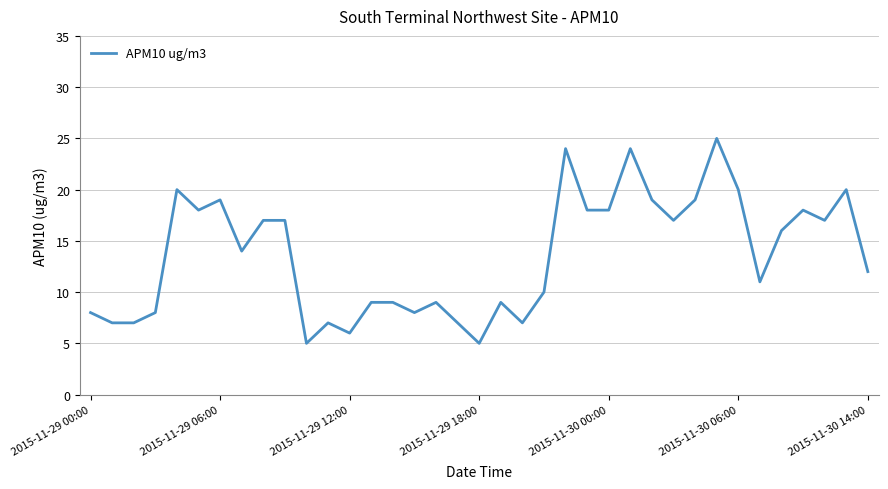

What is the difference between the maximum and minimum values?

20